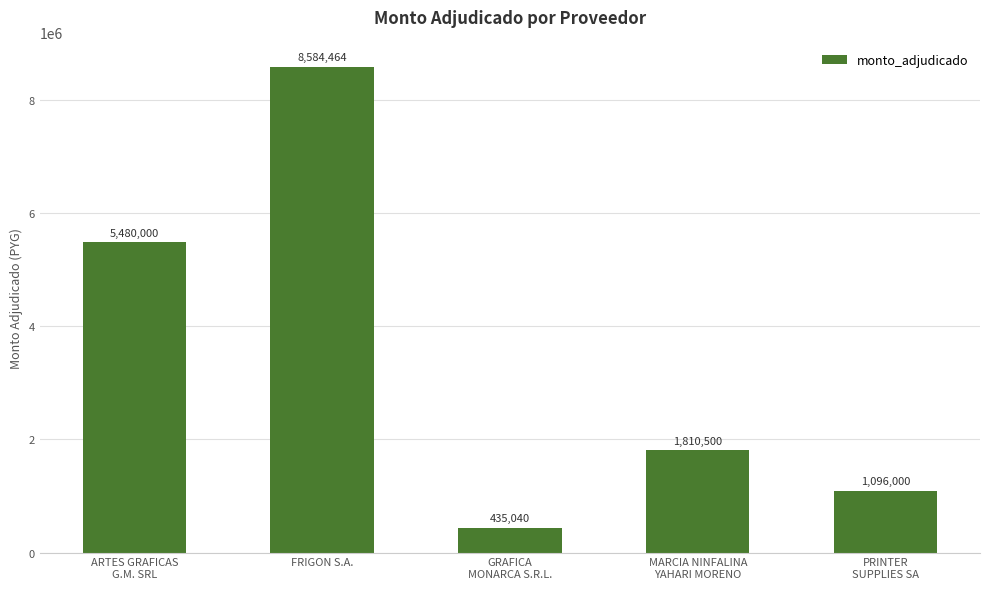

What is the change in value from ARTES GRAFICAS
G.M. SRL to PRINTER
SUPPLIES SA?

-4384000